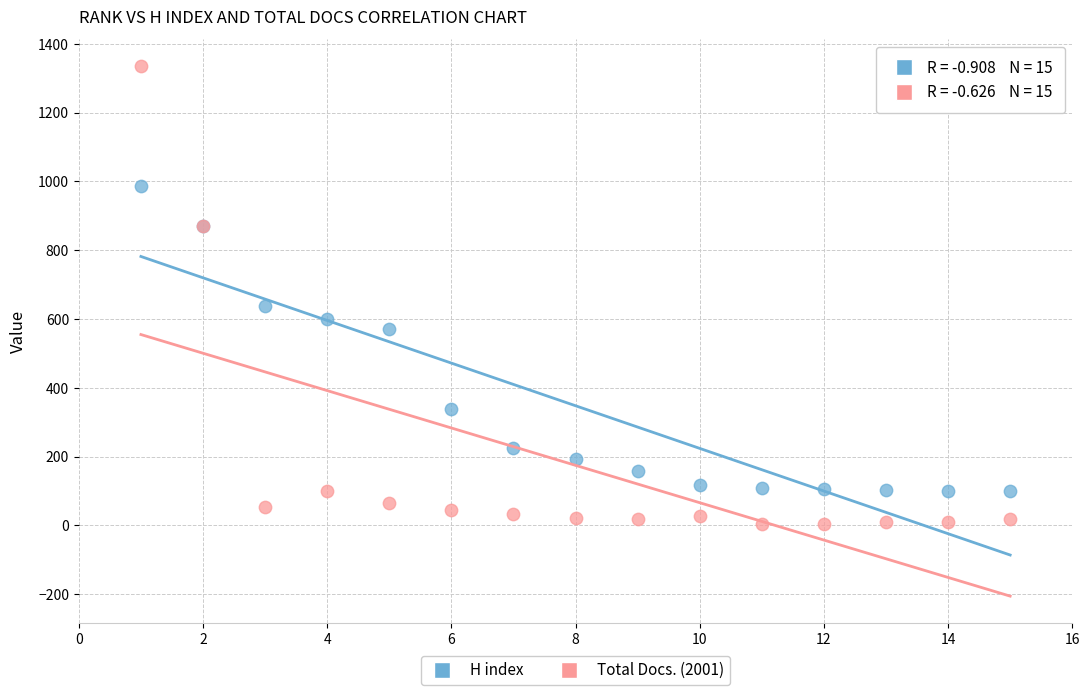

In the H index series, what Y value is closest to 544?

571